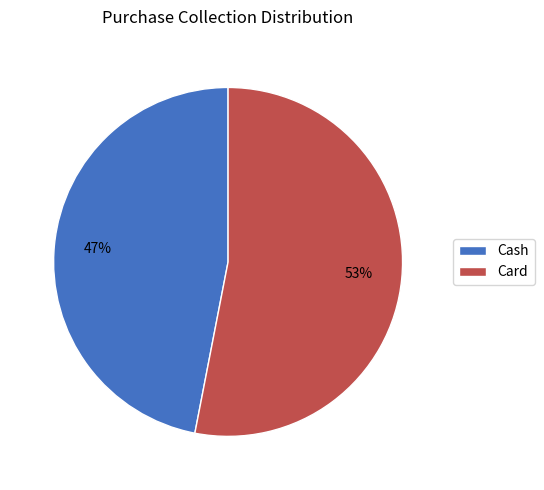

To the nearest percent, what is the combined percentage of Card and Cash?

100%